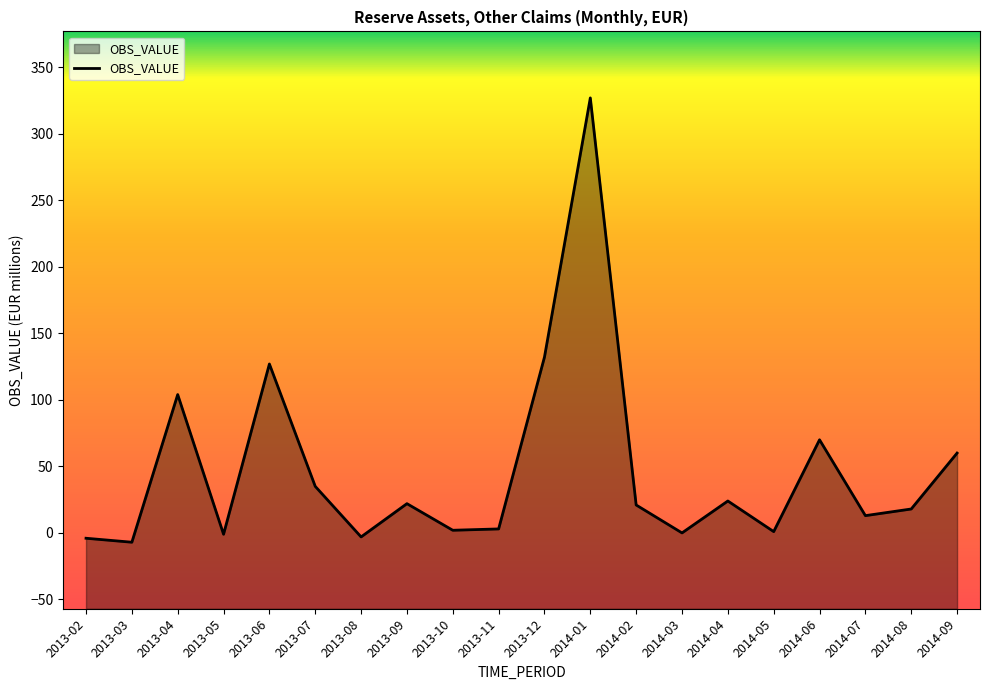

How many positive values are there?

16